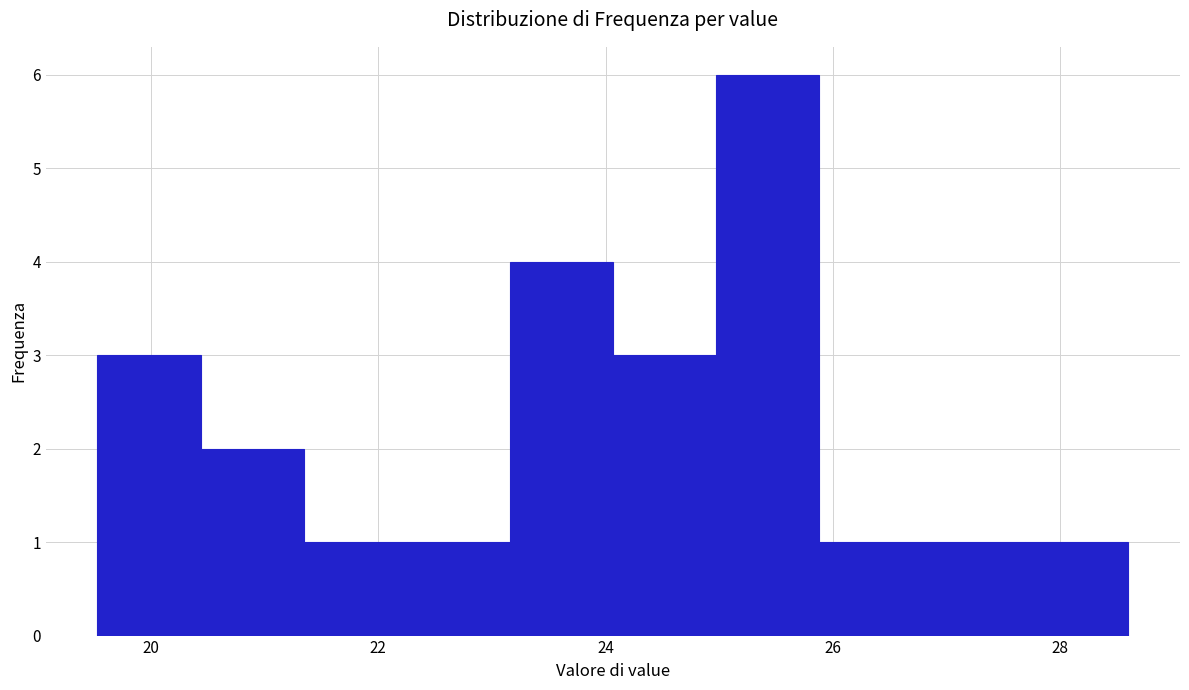

Over which range of the x-axis is the bar tallest?

25.0 to 25.8